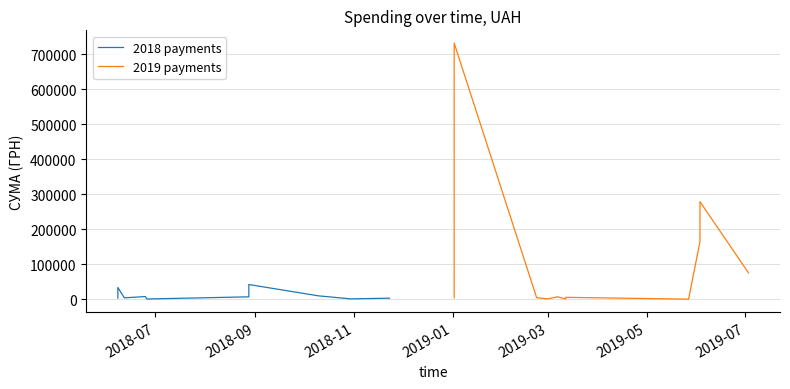

At which category does 2018 reach its first local peak?

3